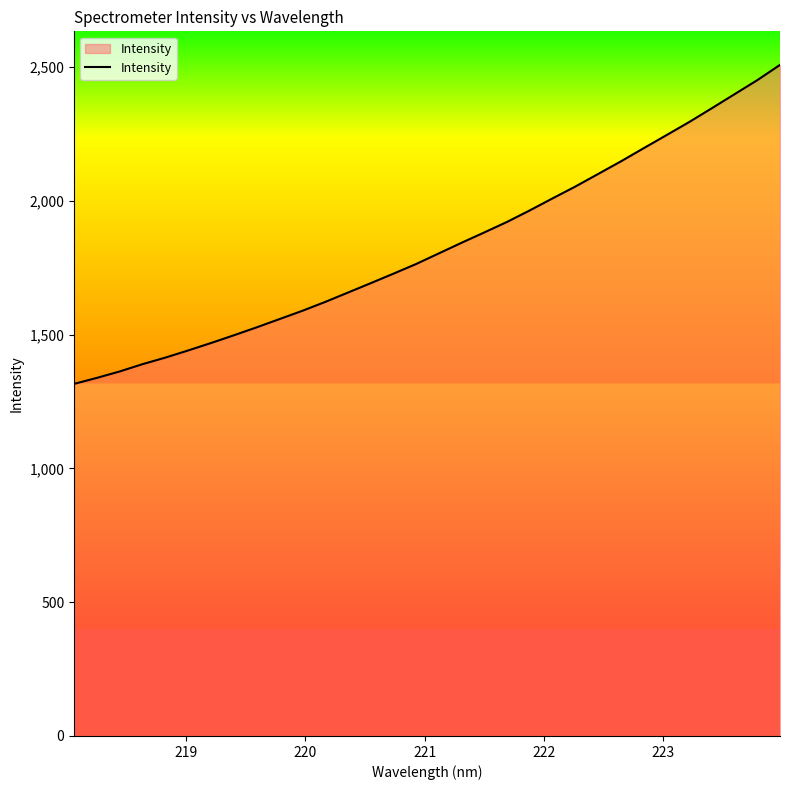

What is the maximum value shown in the chart?

2508.1